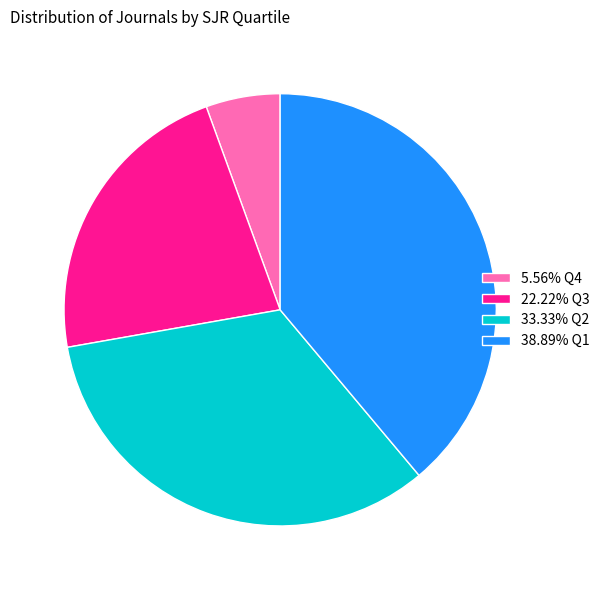

What is the ratio of the value at 22.22% Q3 to the value at 5.56% Q4?

4.0